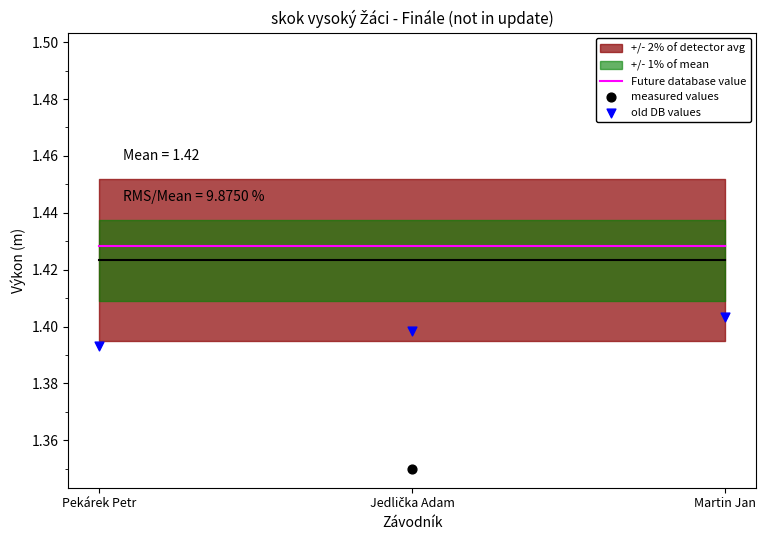

Which series contains the lowest Y value?

measured values